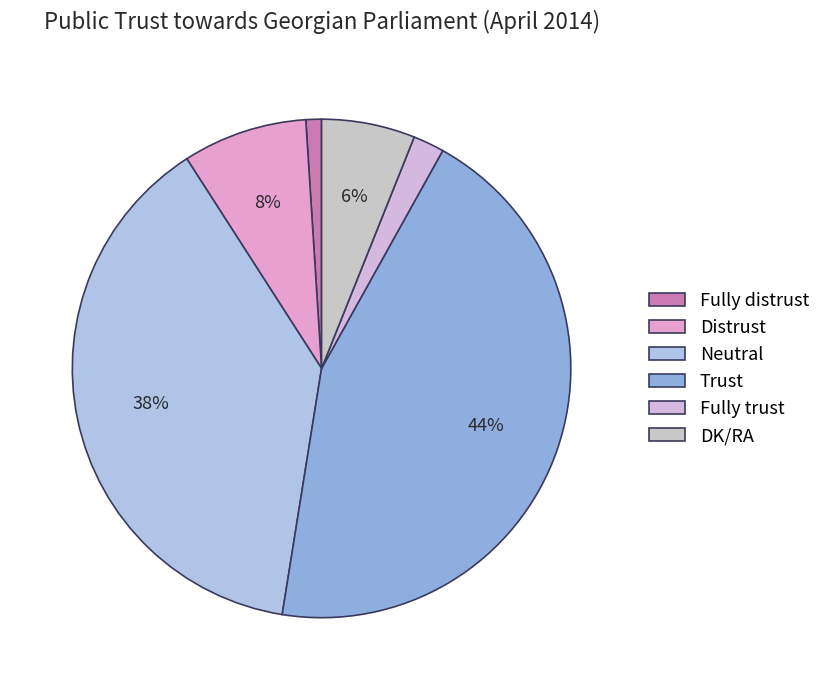

To the nearest percent, what is the difference between the largest and smallest slice percentages?

43%